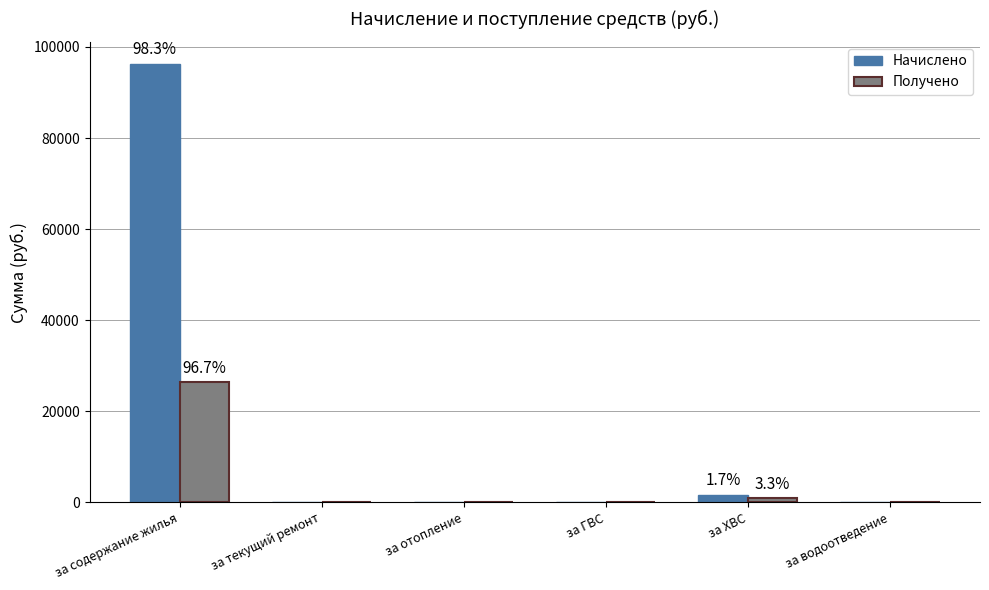

Which series has the widest spread of values?

Начислено